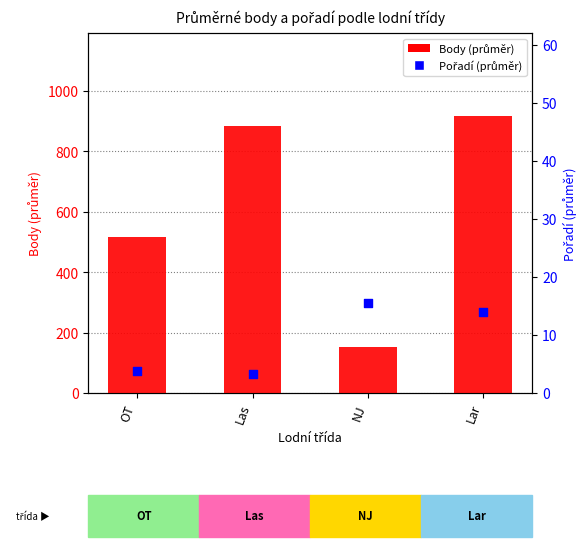

Which series has the largest total across all categories?

Body